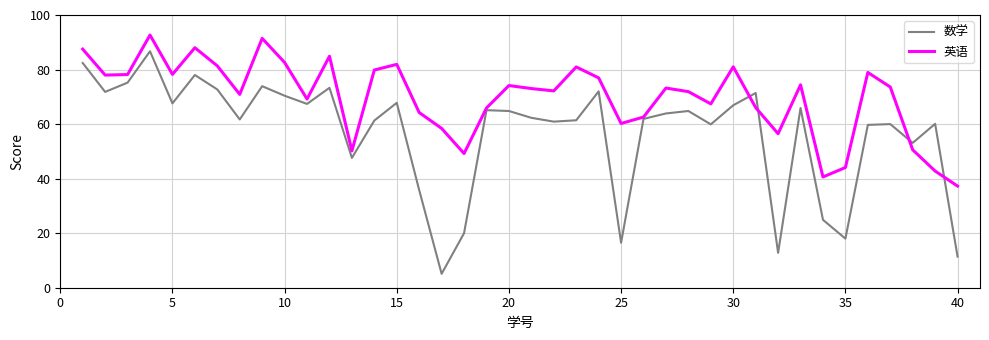

List the series in order of their peak value, lowest first.

数学, 英语